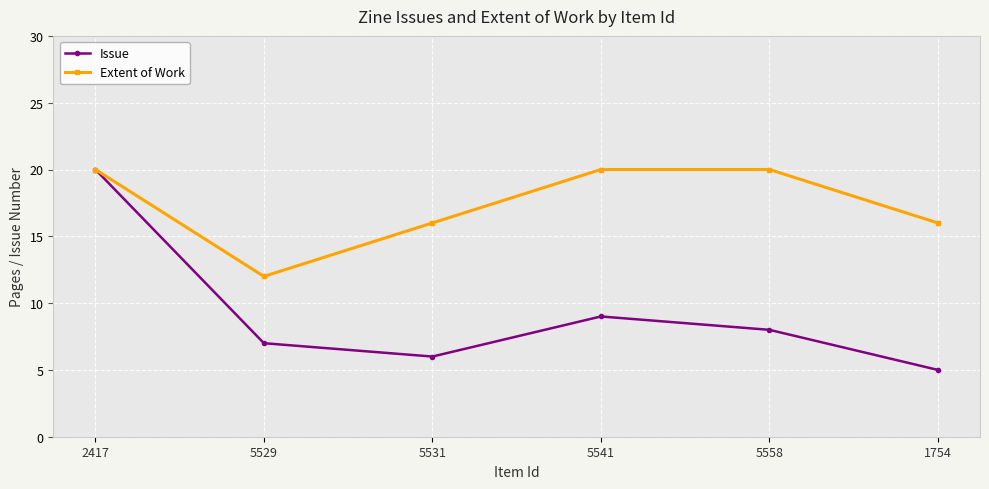

Which series changed the most between 2417 and 5529?

Issue